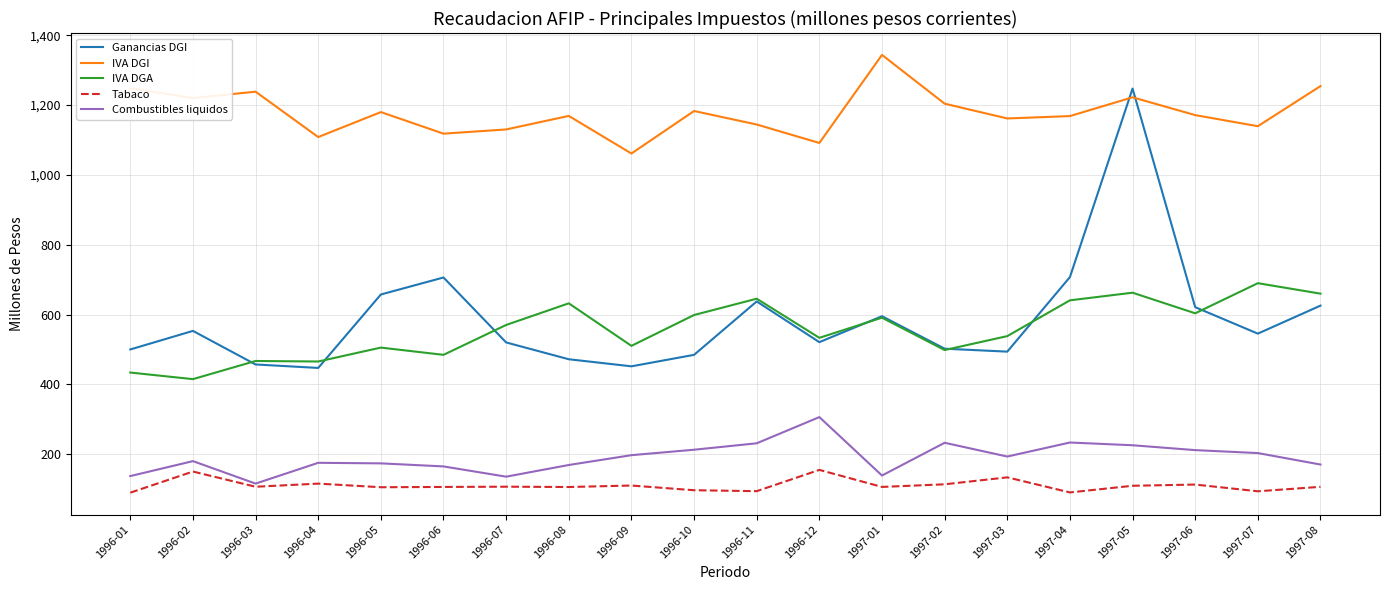

Which series has the largest total across all categories?

IVA DGI